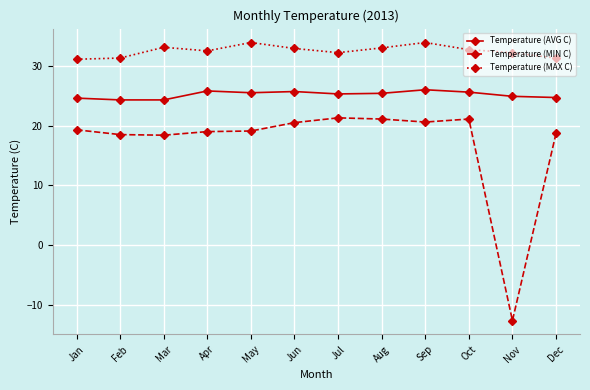

True or false: Temperature (MAX C) and Temperature (MIN C) intersect in this chart.

False